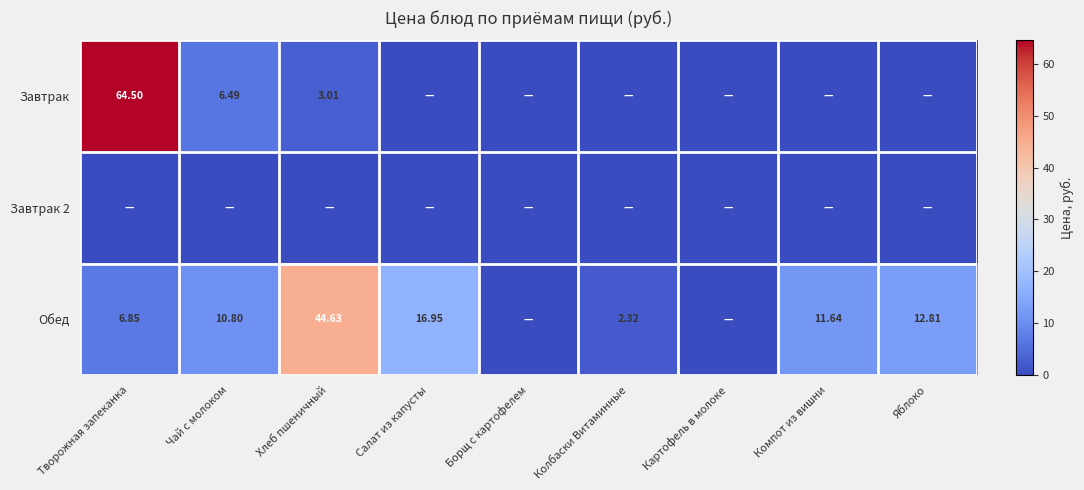

At which label is Завтрак 2 closest to 0?

Творожная запеканка